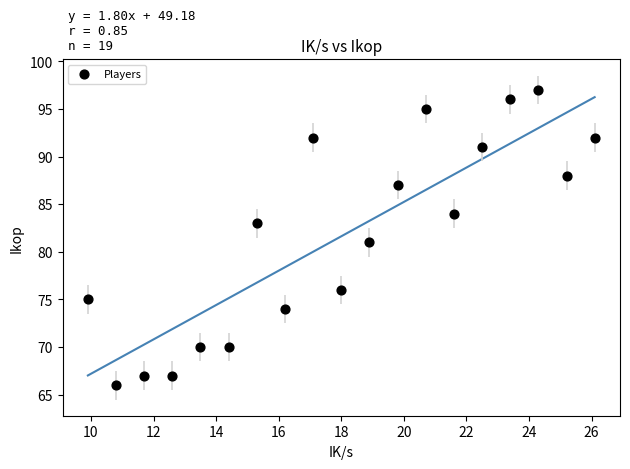

What is the range of Y values (max minus min)?

31